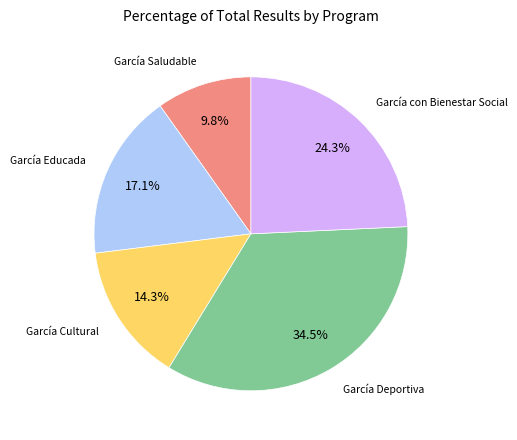

Is there a majority slice in this chart?

No